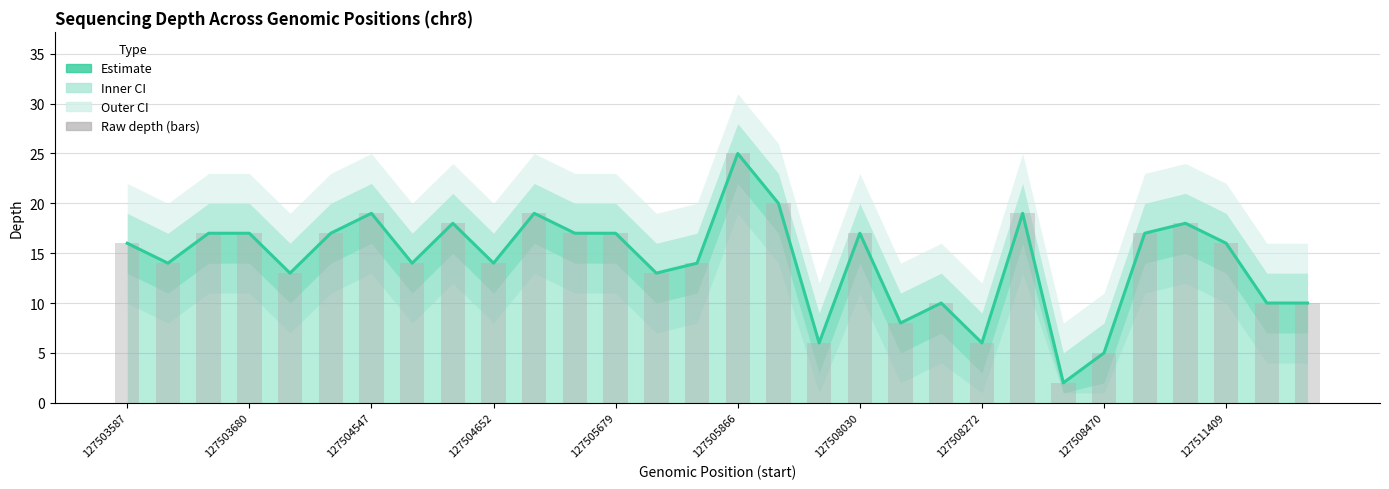

True or false: Raw depth has a value of 9 at 127503680.

False